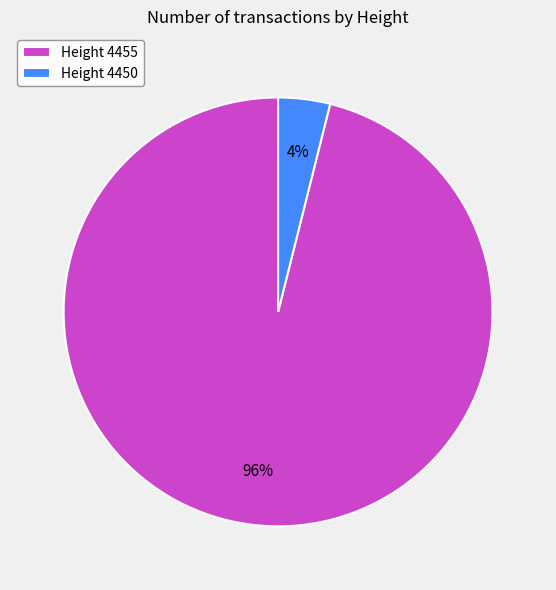

How many segments does this pie chart have?

2